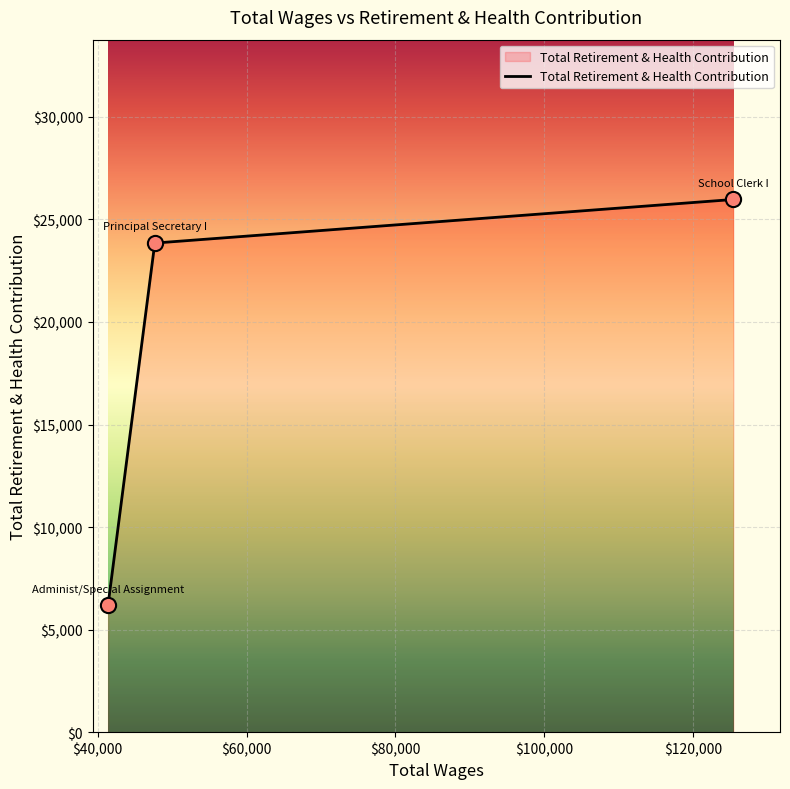

Which has a higher value, 125436.0 or 47673.0?

125436.0